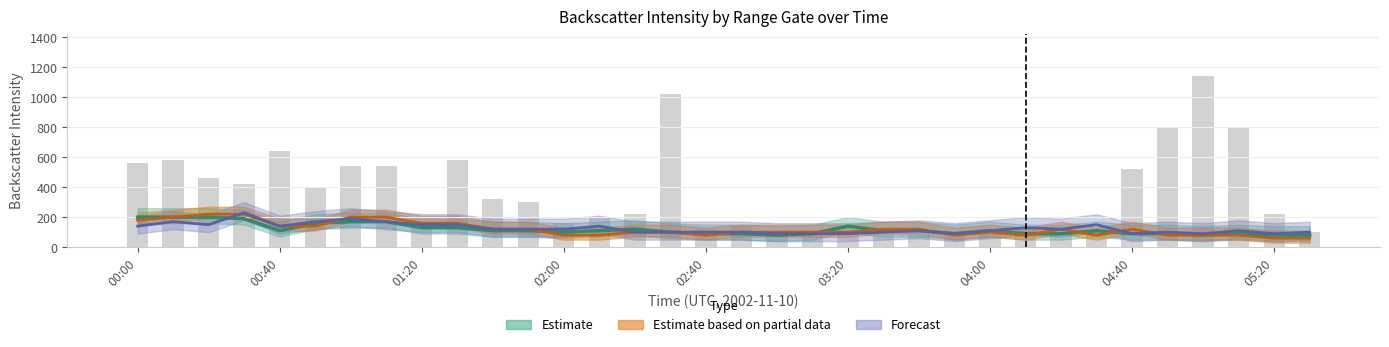

Are the bars horizontal?

No